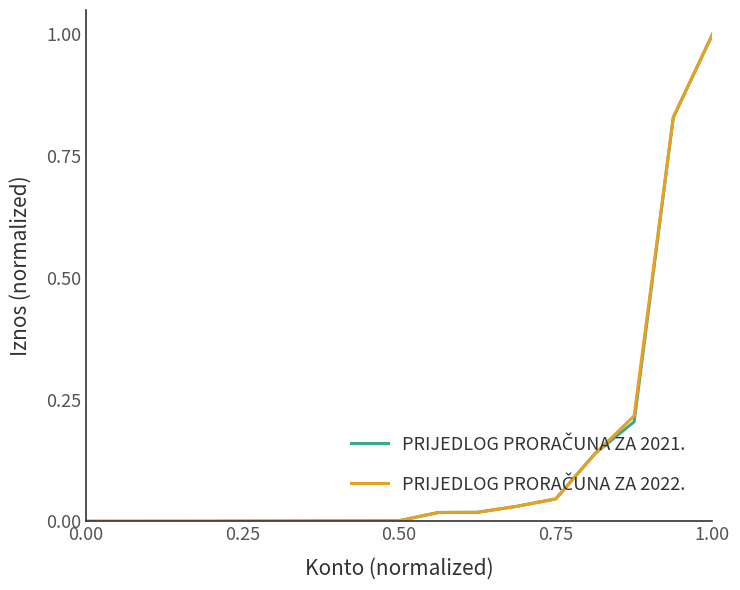

Which series has the largest range (max minus min)?

PRIJEDLOG PRORAČUNA ZA 2021.